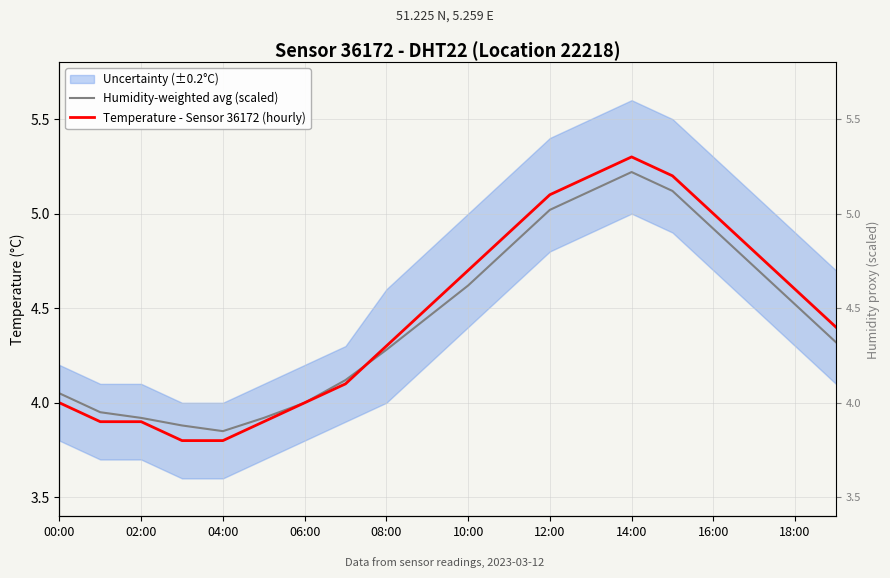

Which series has the largest total across all categories?

Temperature - Sensor 36172 (hourly)